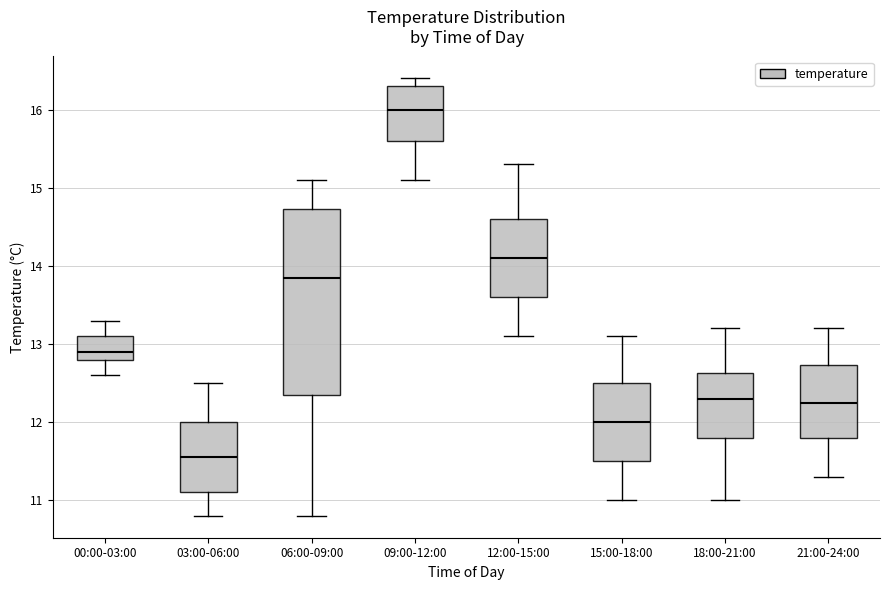

Where does the lower whisker of the box for 06:00-09:00 end on the y-axis? The values are not printed on the chart, so give them approximately, as read against the axis.

10.8